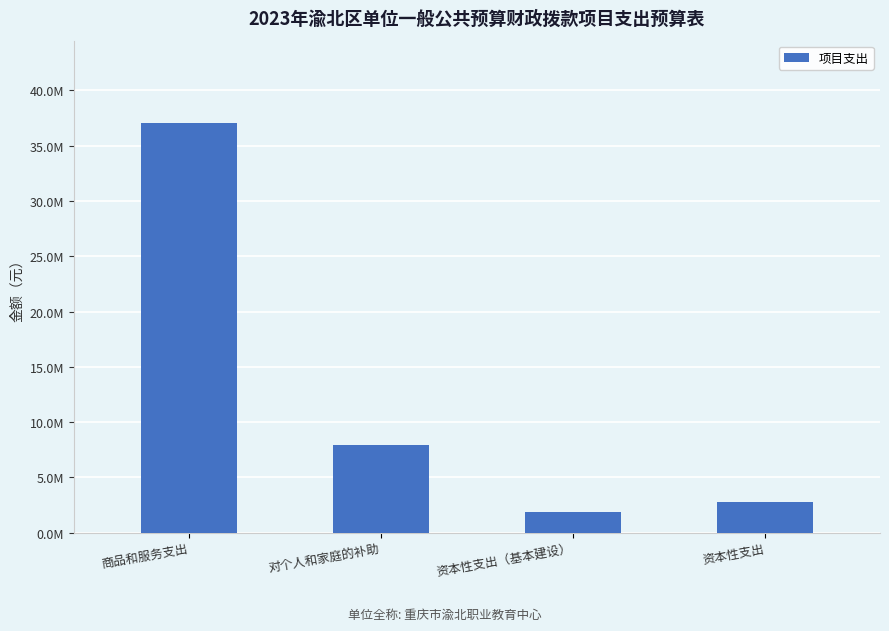

Rank the categories by value from highest to lowest.

商品和服务支出, 对个人和家庭的补助, 资本性支出, 资本性支出（基本建设）